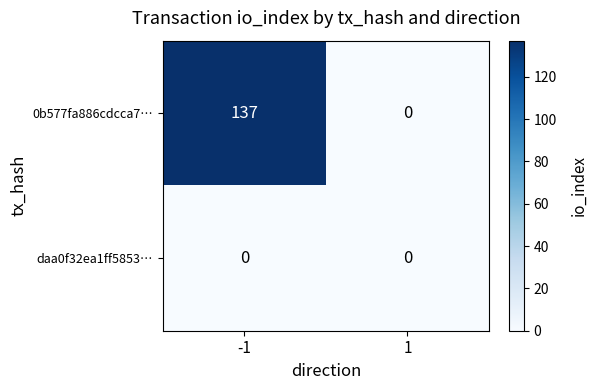

What is the sum of the 0b577fa886cdcca7… values at -1 and 1?

137